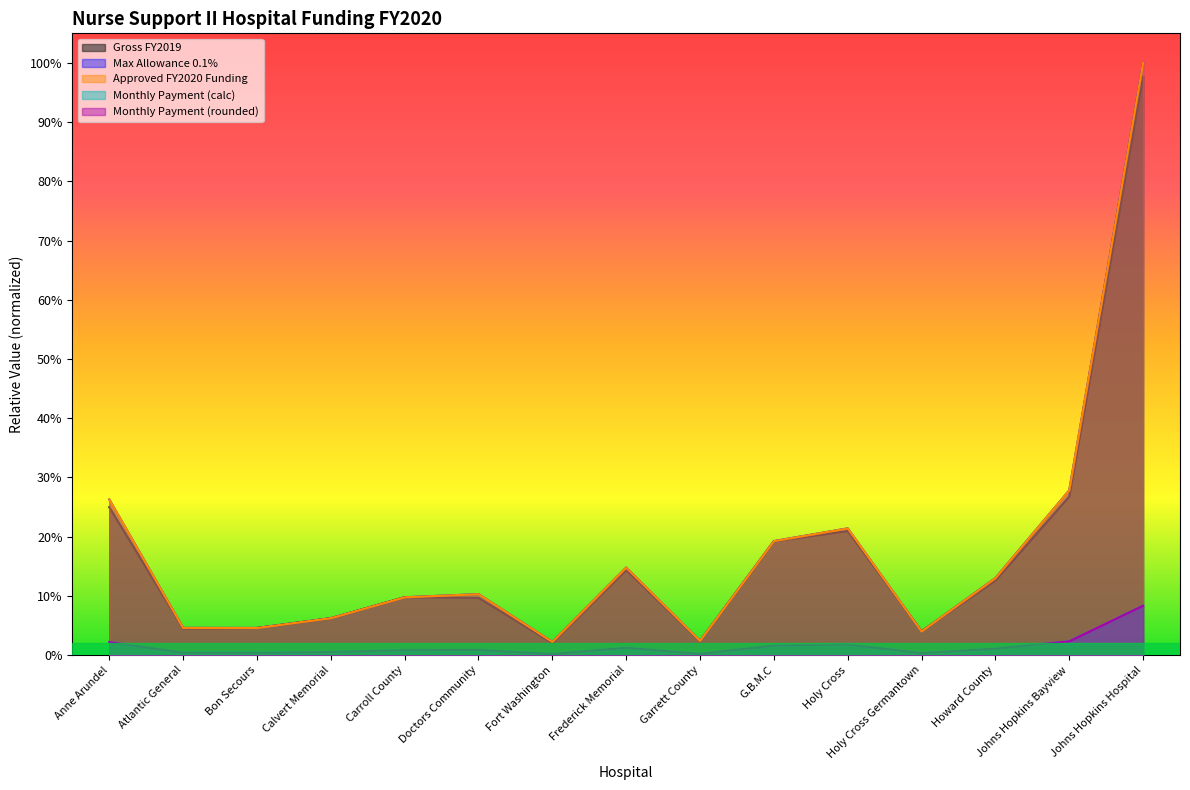

What position from the right is Garrett County?

7